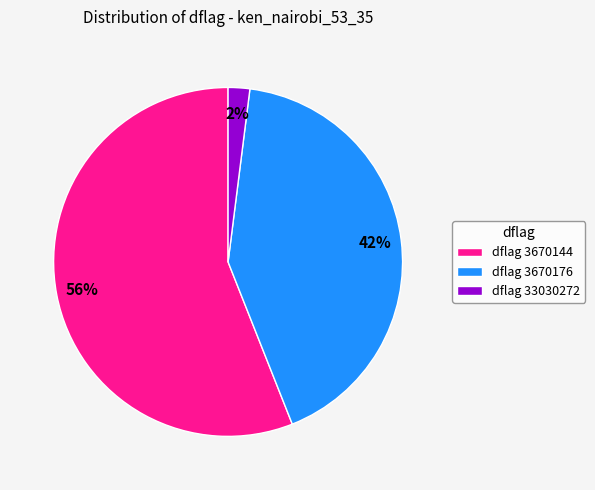

To the nearest percent, what percentage of the pie is dflag 3670144?

56%